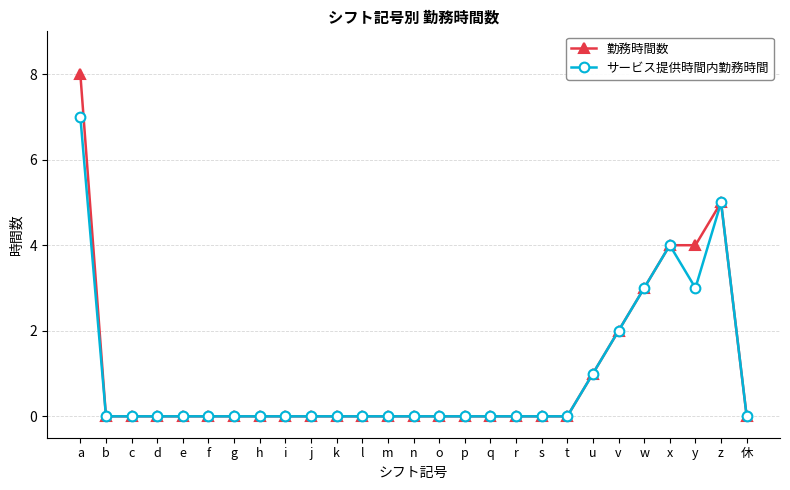

True or false: サービス提供時間内勤務時間 has more than 1 points higher than both neighbors.

True